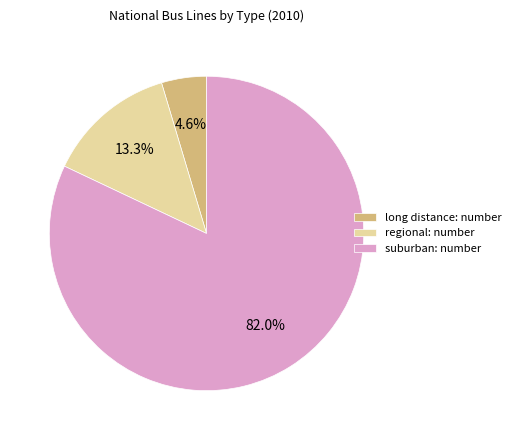

What is the largest slice in the pie chart?

suburban: number